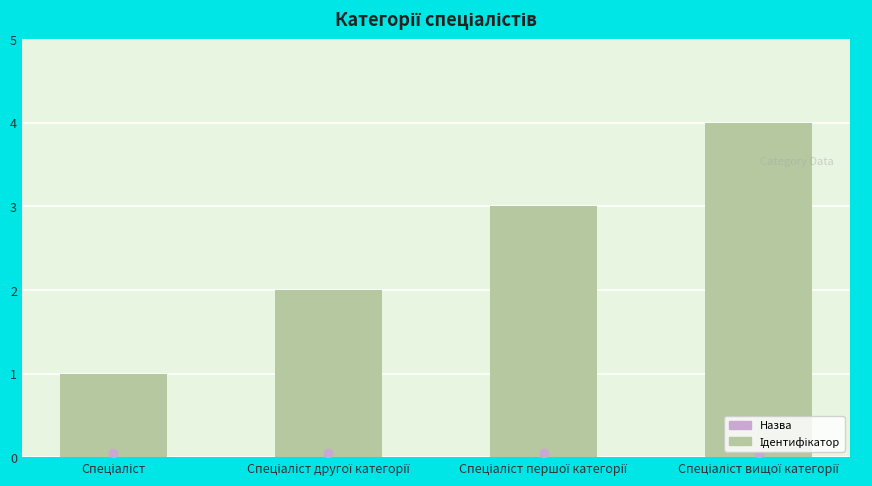

What is the difference between the maximum and minimum values?

3